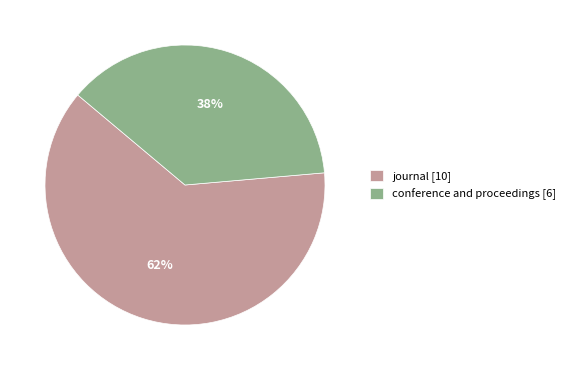

Which has a higher value, journal or conference and proceedings?

journal